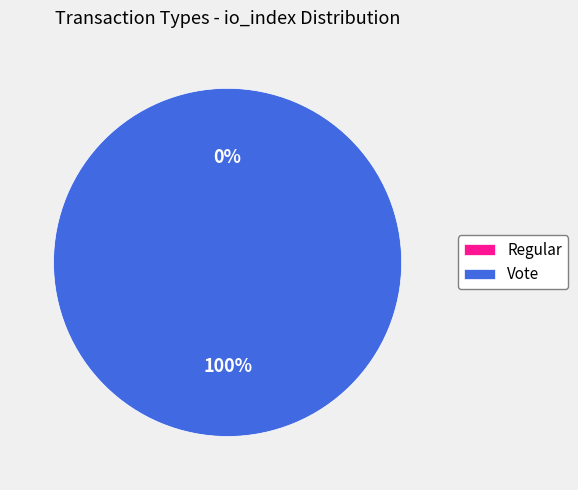

Between Vote and Regular, which is larger?

Vote